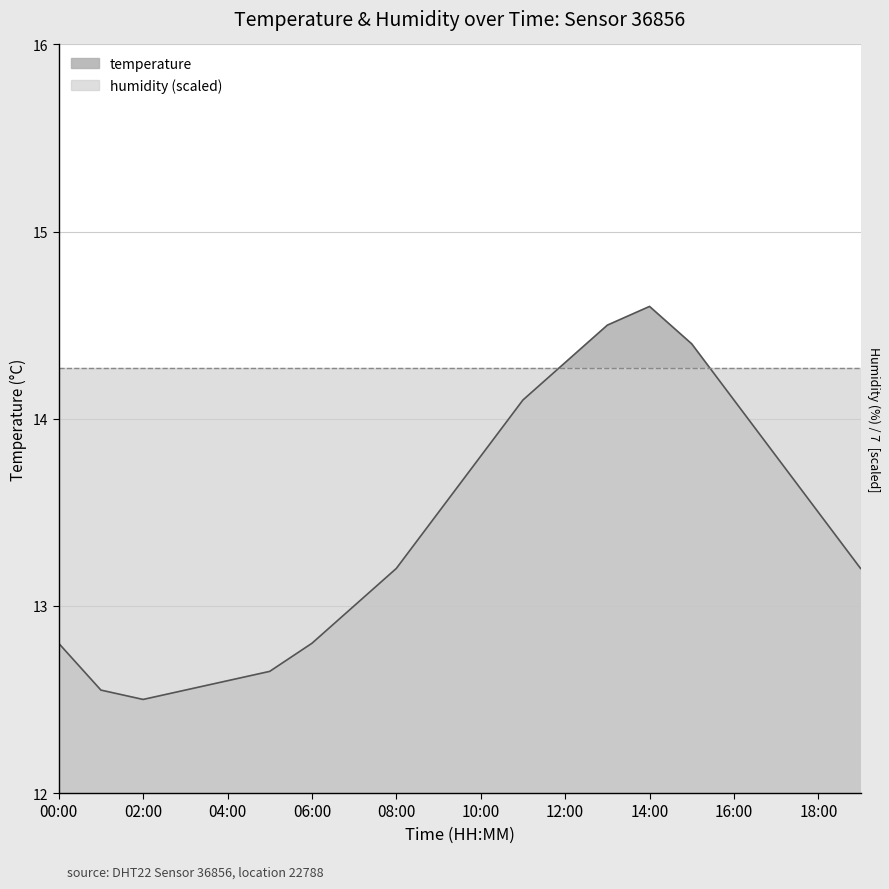

Reading right to left, transcribe all the data shown in this chart.

19:00=13.2	18:00=13.5	17:00=13.8	16:00=14.1	15:00=14.4	14:00=14.6	13:00=14.5	12:00=14.3	11:00=14.1	10:00=13.8	09:00=13.5	08:00=13.2	07:00=13.0	06:00=12.8	05:00=12.7	04:00=12.6	03:00=12.6	02:00=12.5	01:00=12.6	00:00=12.8